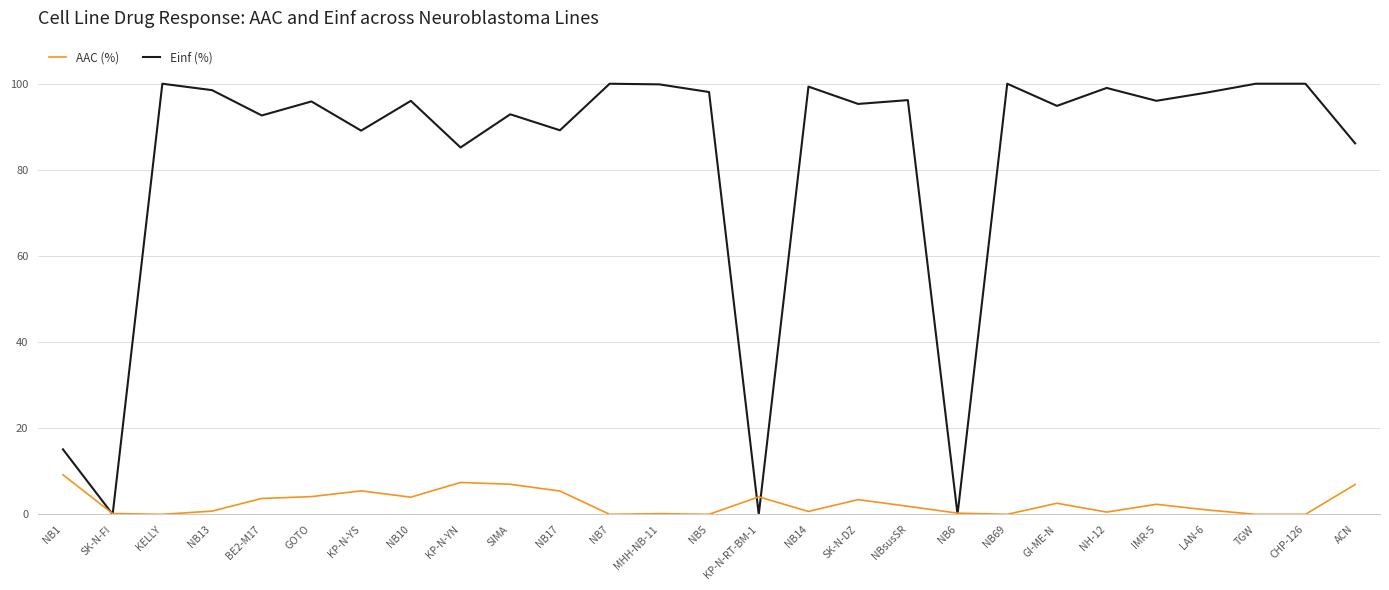

What position from the left is SIMA?

10